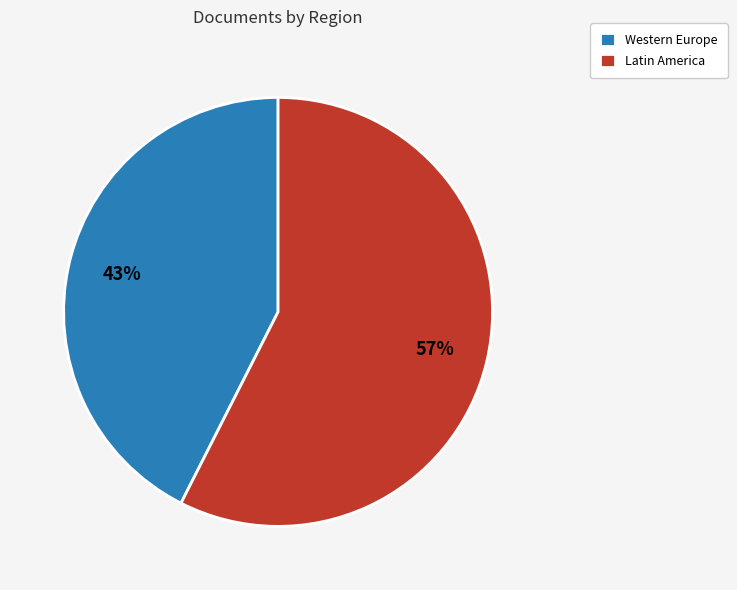

How many slices are in this pie chart?

2